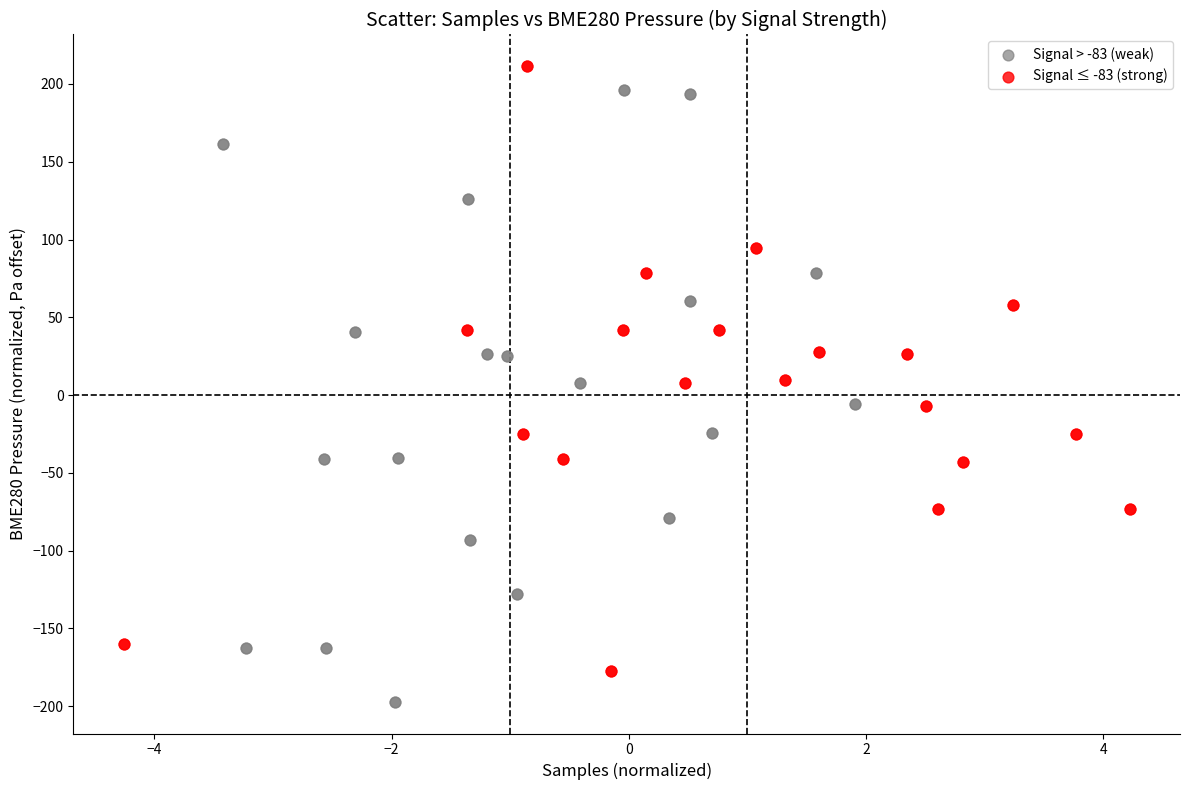

Which series reaches the minimum Y coordinate?

Signal > -83 (weak)